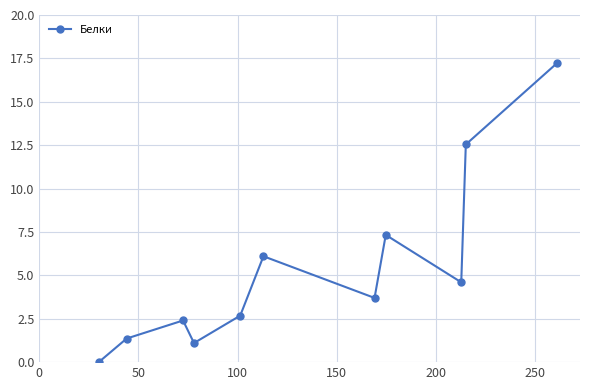

What is the greatest value displayed?

17.2